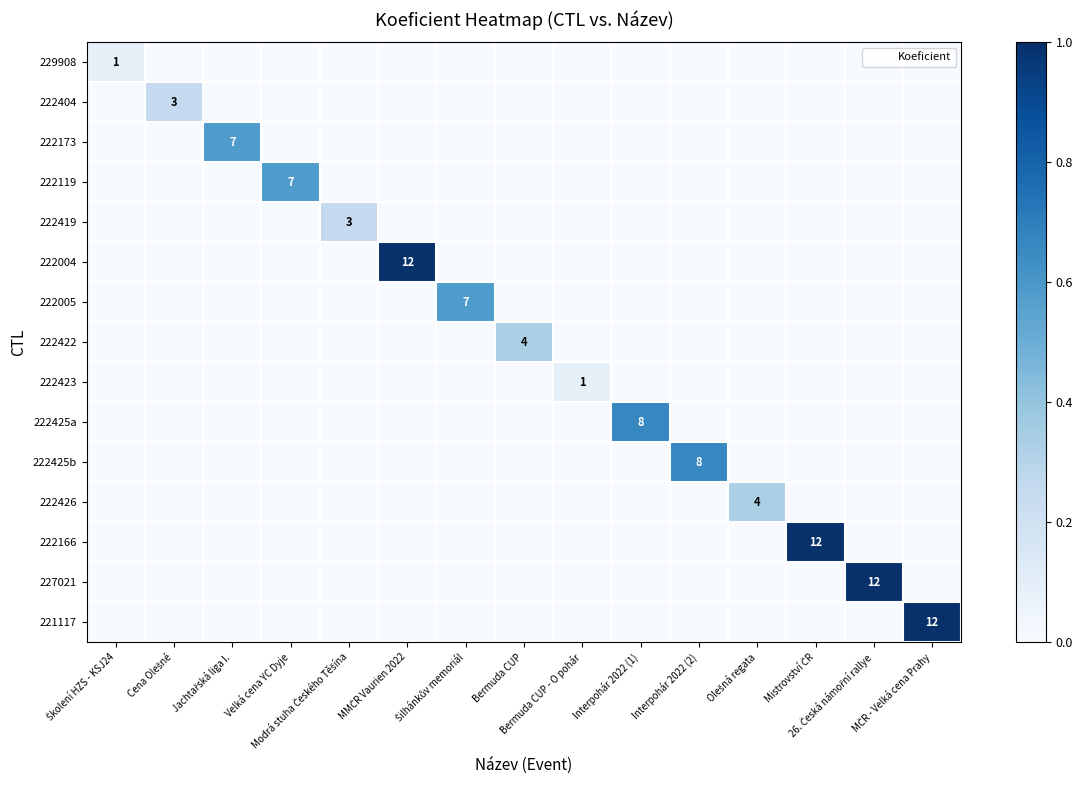

What is the maximum value for 222166?

1.0